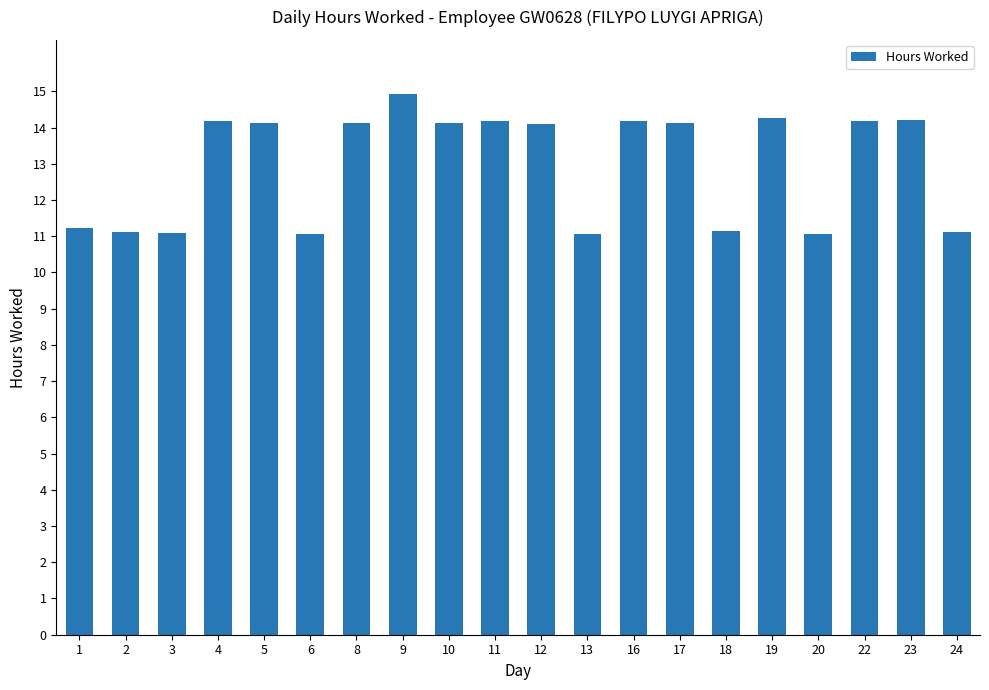

Count the number of categories in the chart.

20